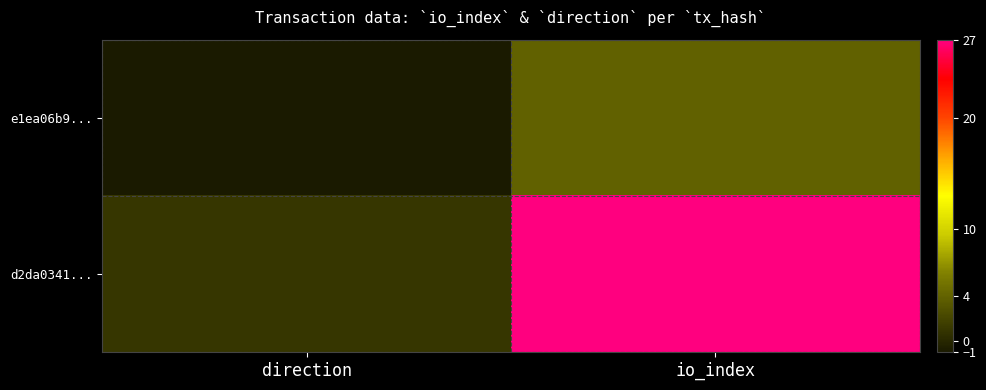

Which label corresponds to the largest value in the chart?

io_index